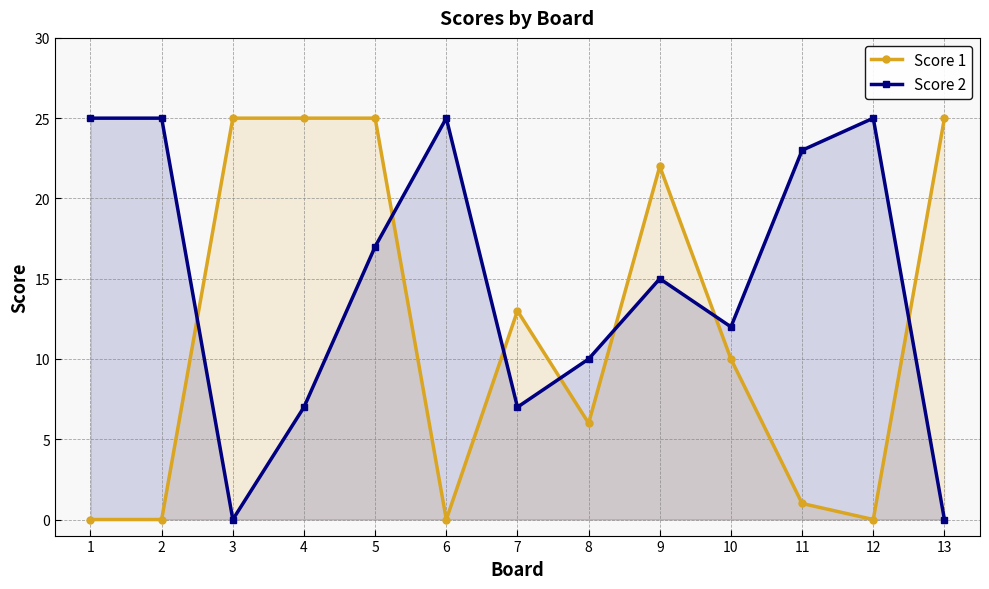

What is the difference between the highest and lowest values at 12?

25